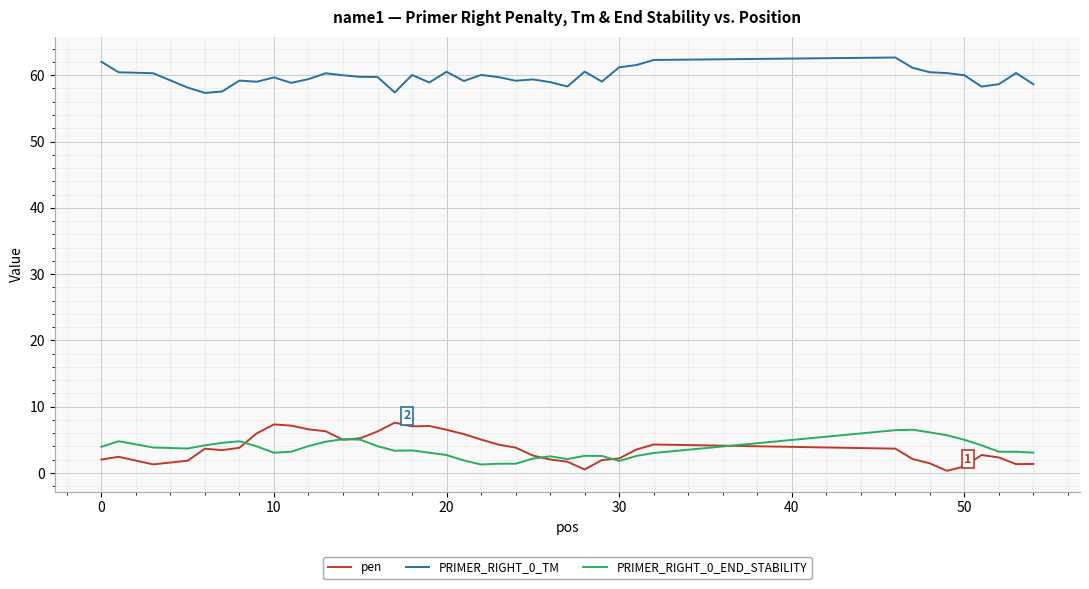

True or false: PRIMER_RIGHT_0_TM and PRIMER_RIGHT_0_END_STABILITY cross at least once.

False